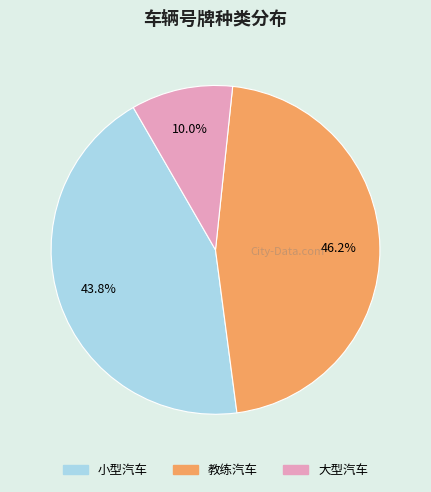

To the nearest percent, what percentage of the pie is 大型汽车?

10%